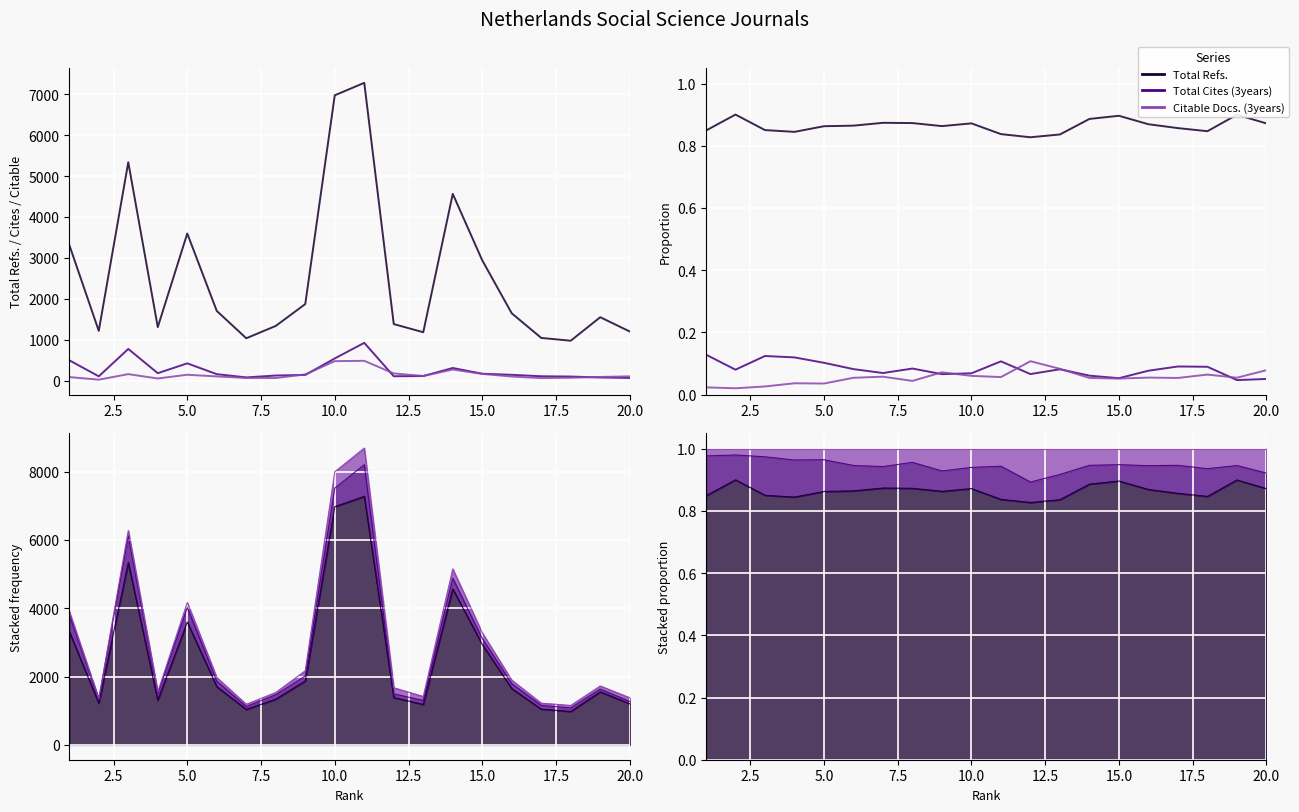

Which series has the largest total across all categories?

Total Refs.